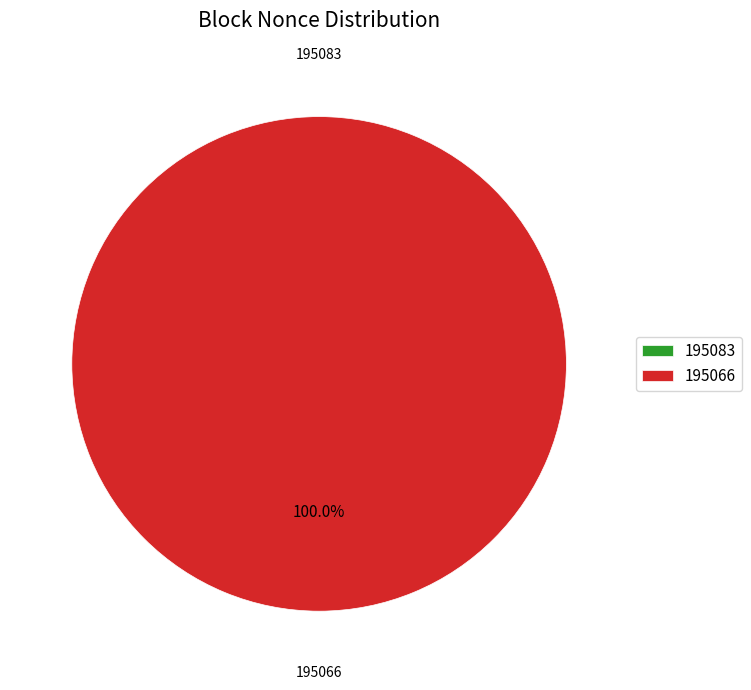

The 195083 slice represents 1% of the pie. True or false?

False